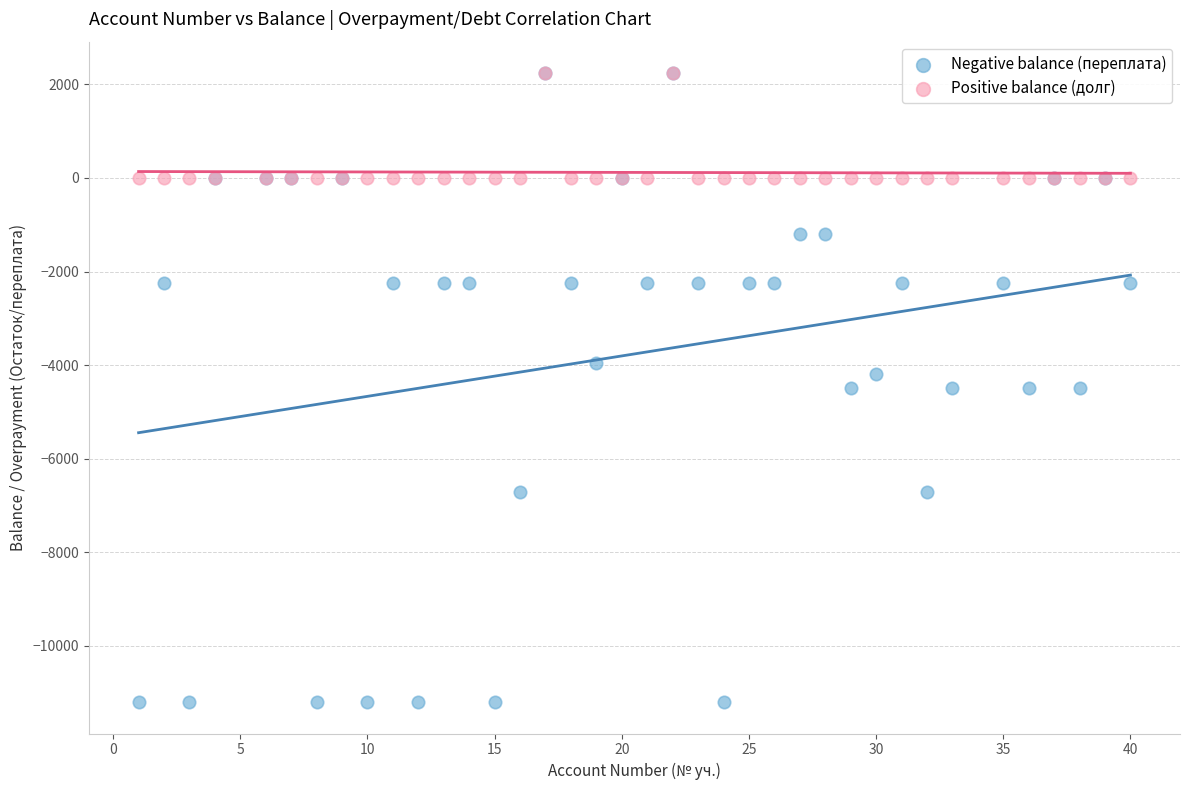

Which series has the widest spread of Y values?

Negative balance (переплата)